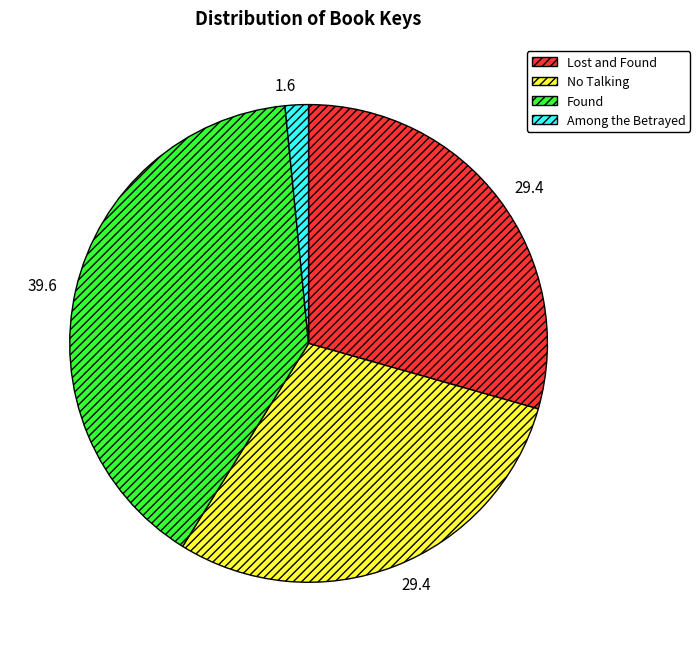

Between Lost and Found and Among the Betrayed, which is larger?

Lost and Found